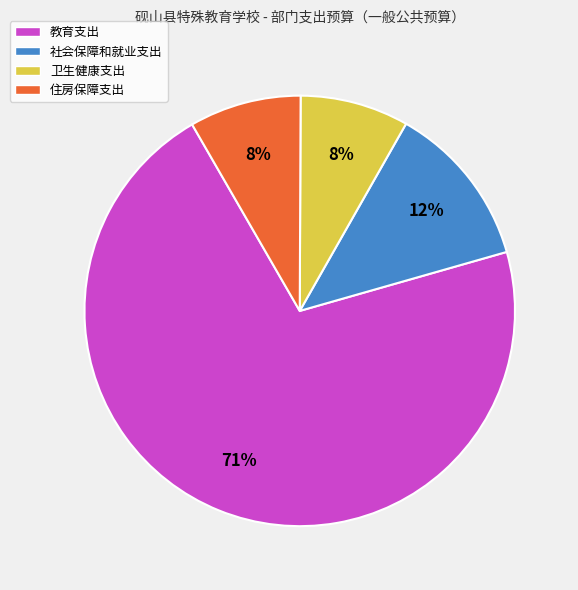

Does 教育支出 represent more than half of the total?

Yes